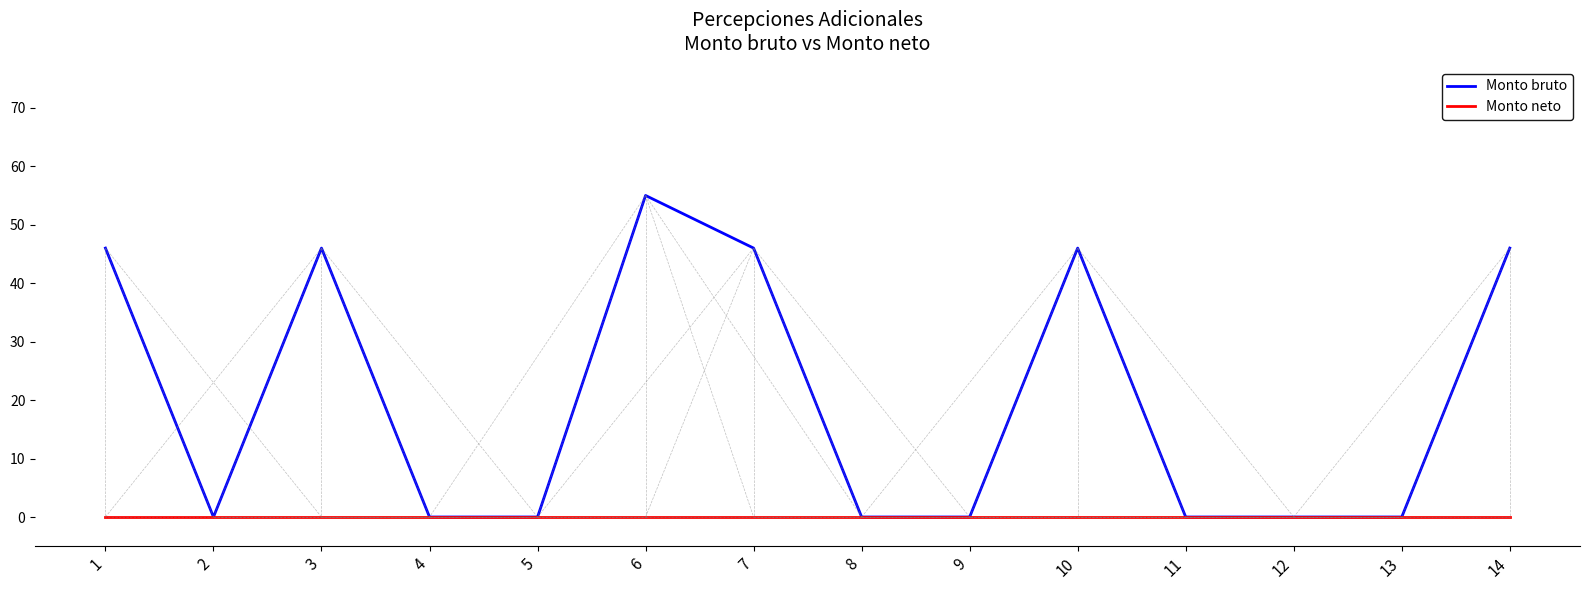

What is the sum of the Monto bruto values at 8 and 14?

46